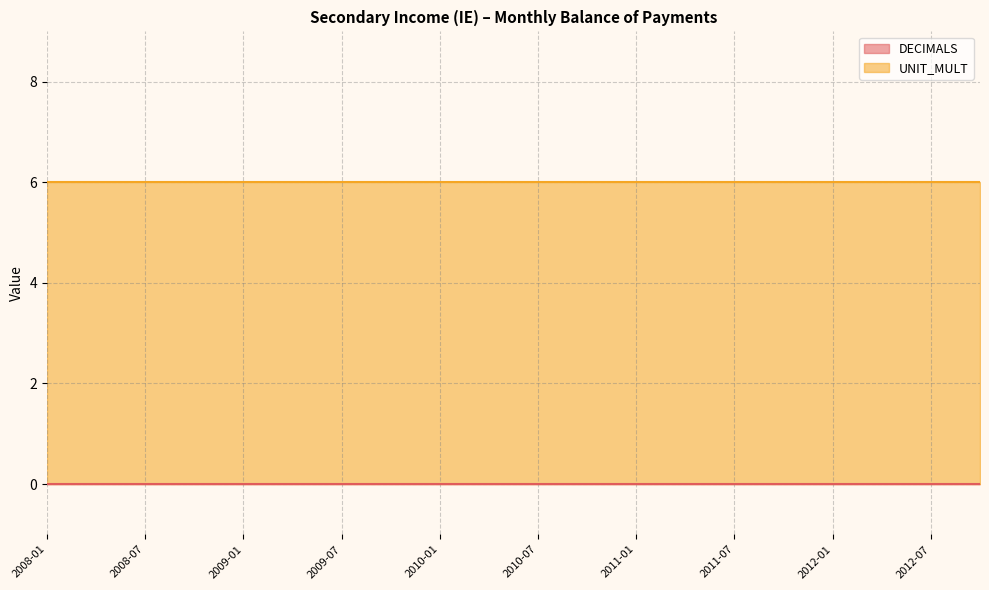

True or false: DECIMALS and UNIT_MULT cross at least once.

False